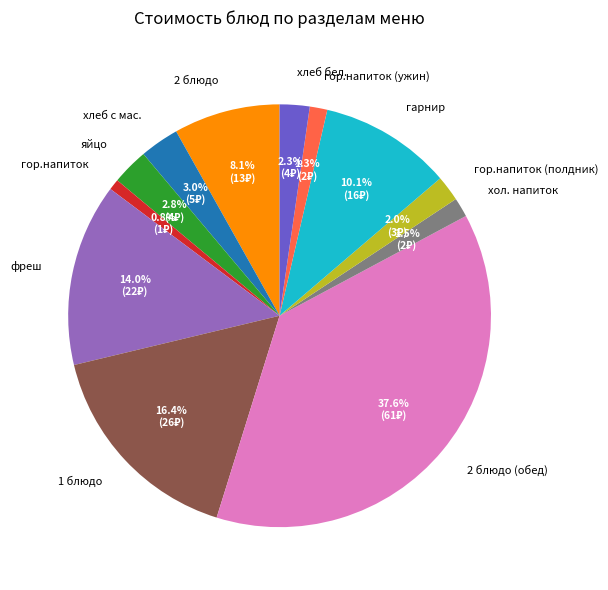

What is the largest slice in the pie chart?

2 блюдо (обед)